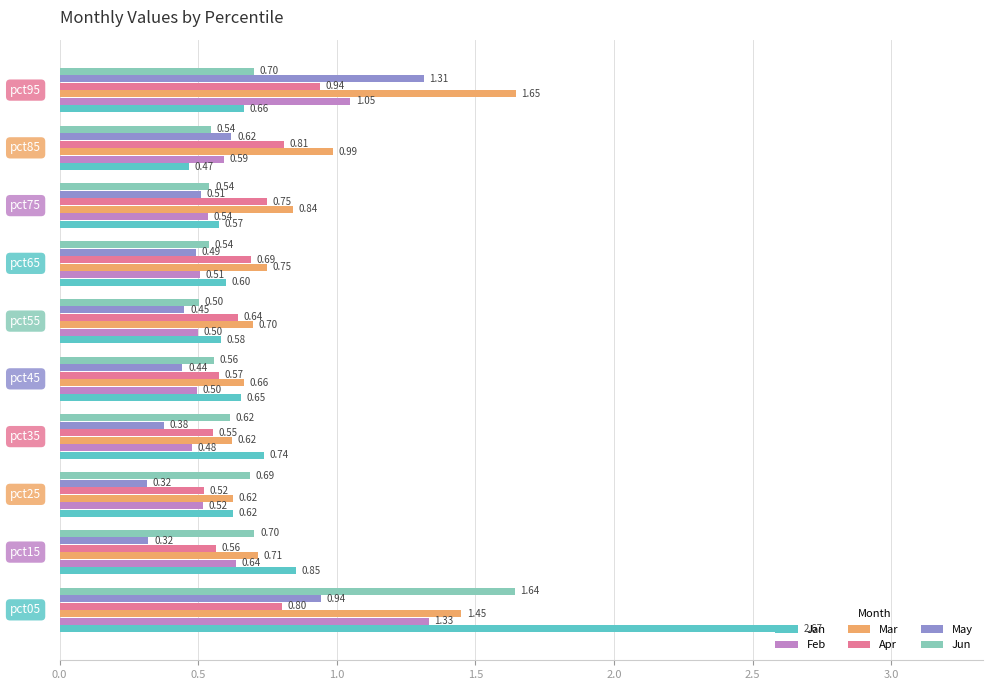

What is the difference between the second highest and second lowest values in the May series?

0.6